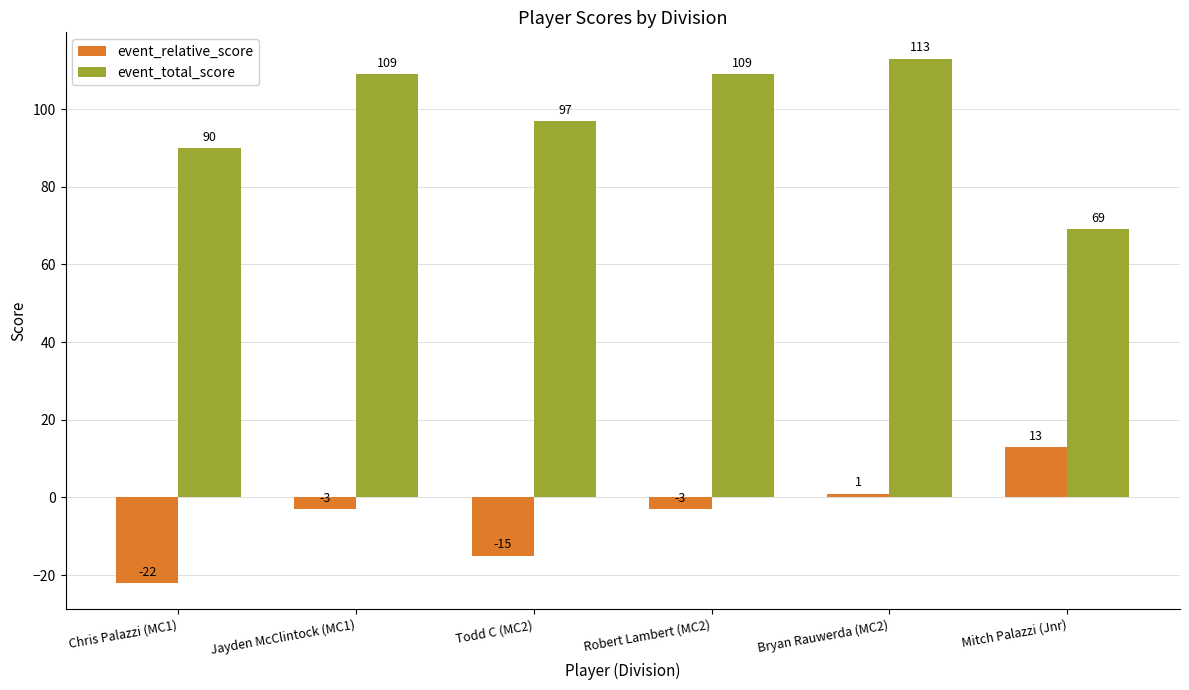

Are the bars grouped side by side (vs. stacked)?

Yes